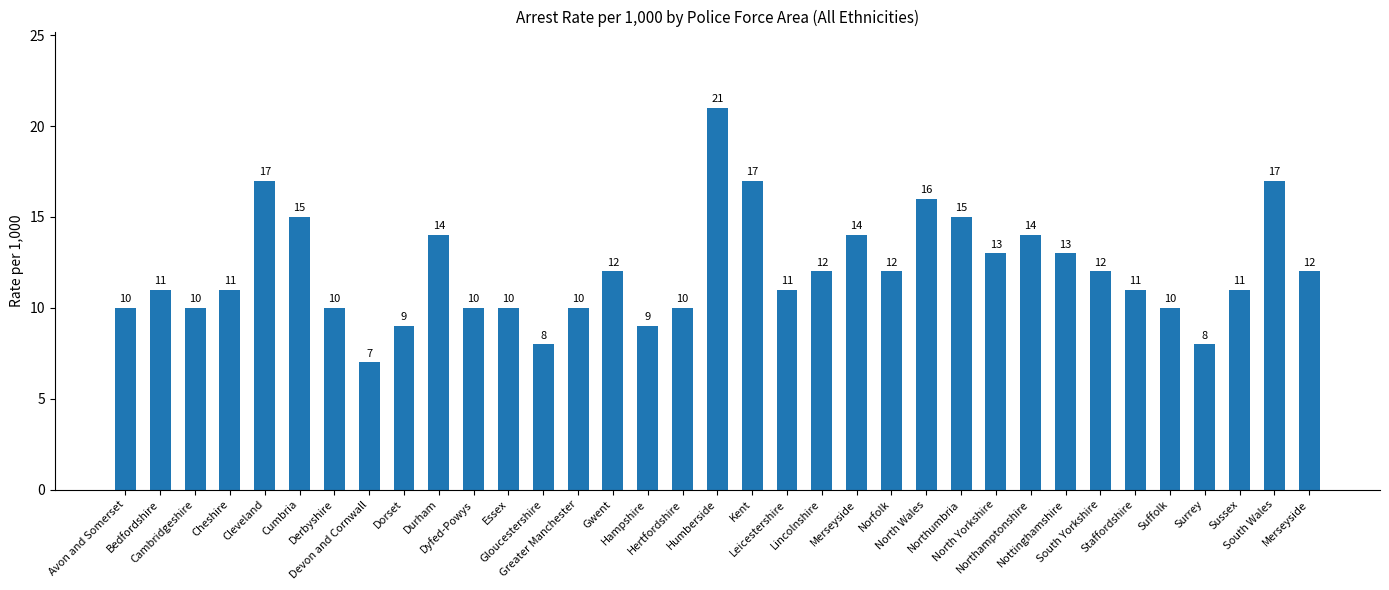

What is the approximate value at Hampshire, to the nearest 10?

10